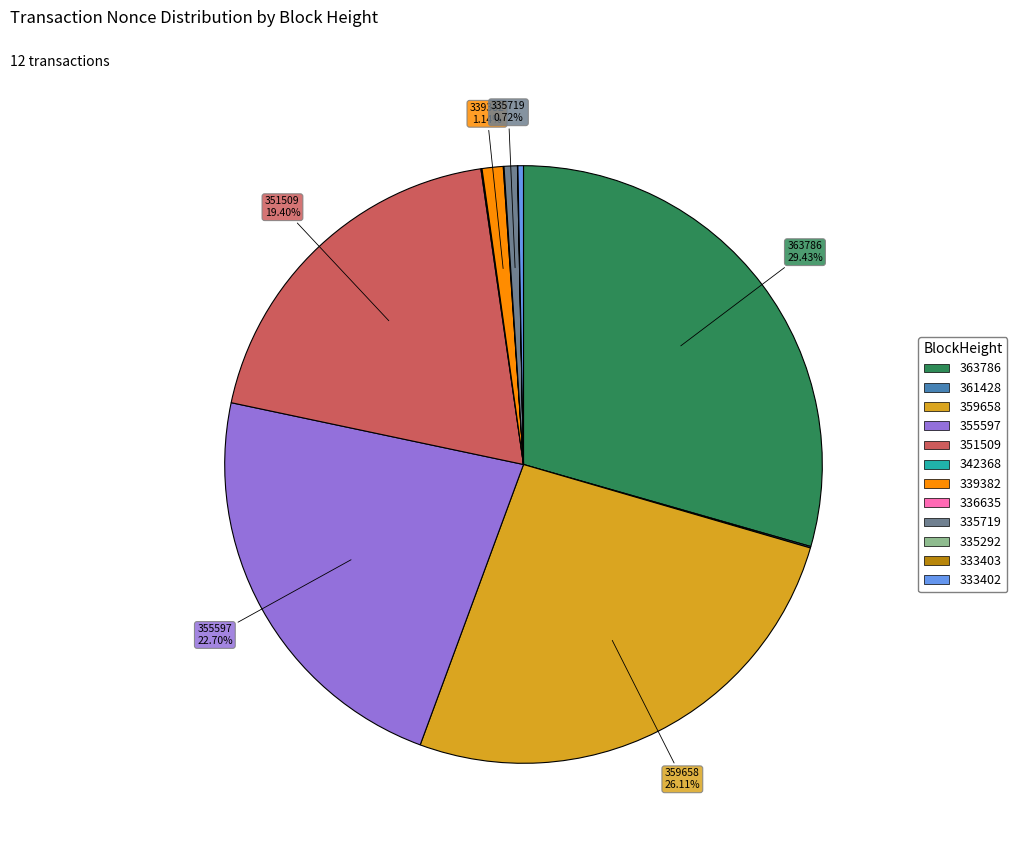

Is there a majority slice in this chart?

No